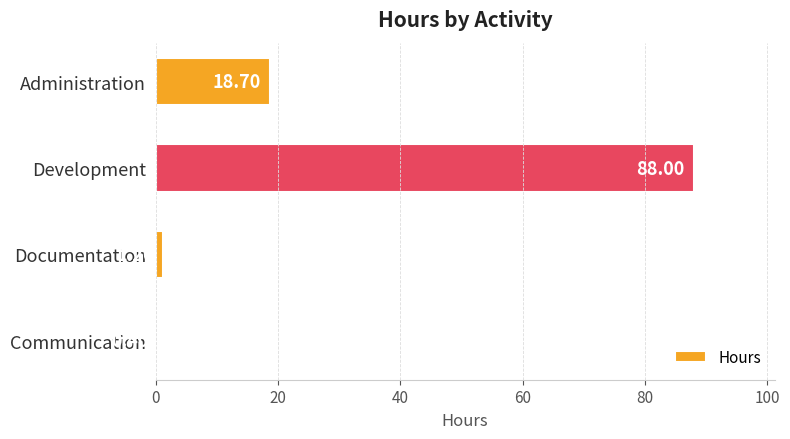

What is the sum of all values?

108.3